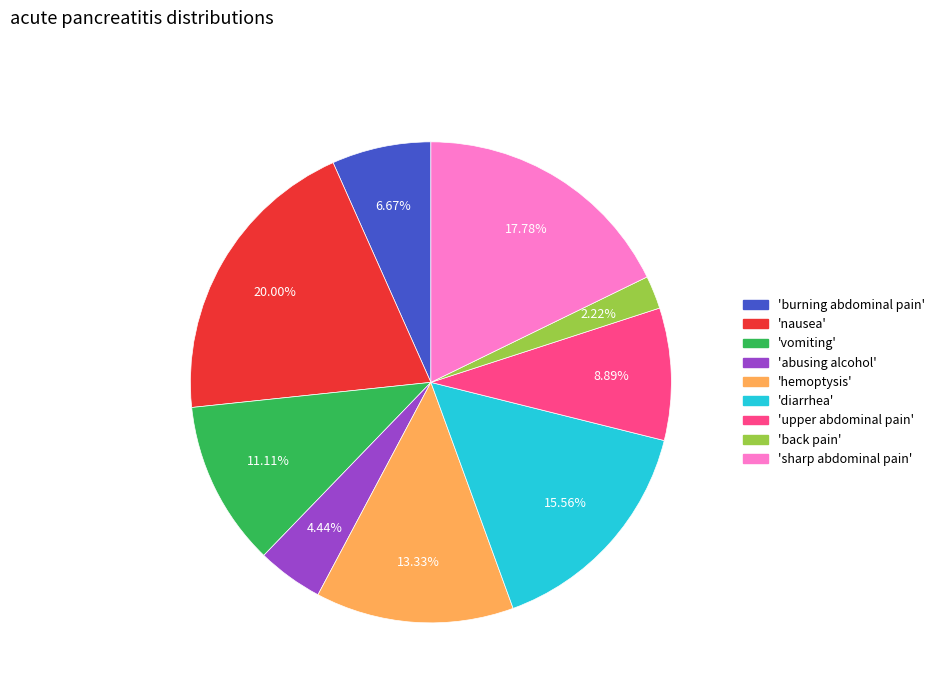

How many slices are in this pie chart?

9